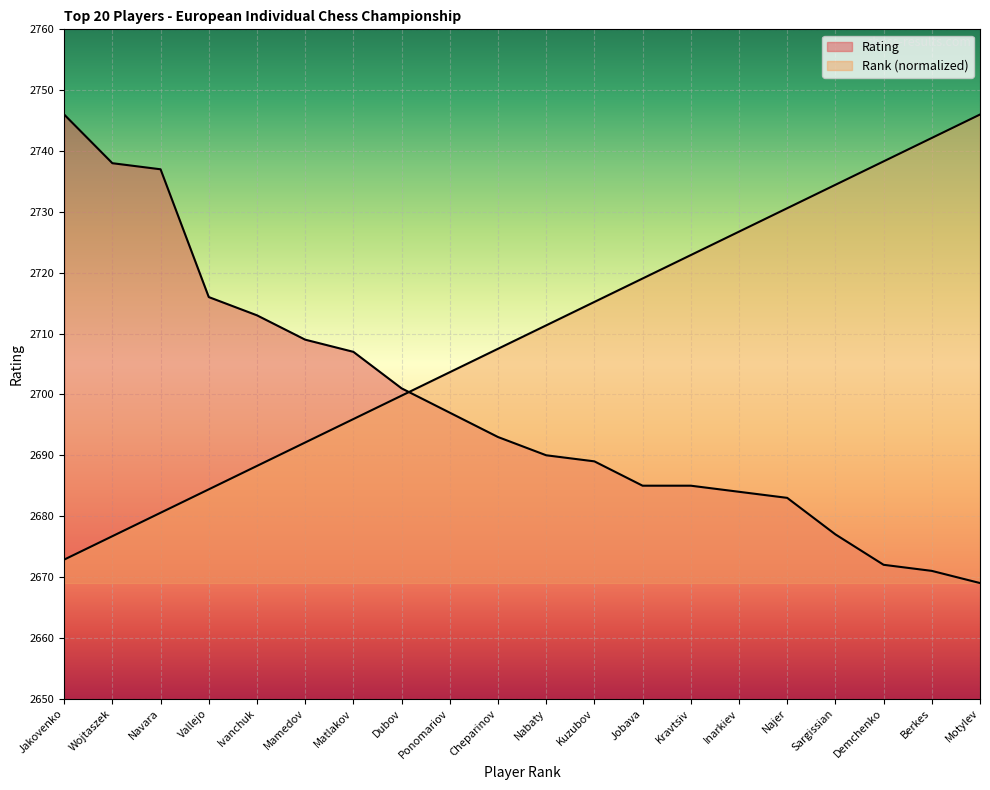

Which category has the lowest value across all series?

Motylev